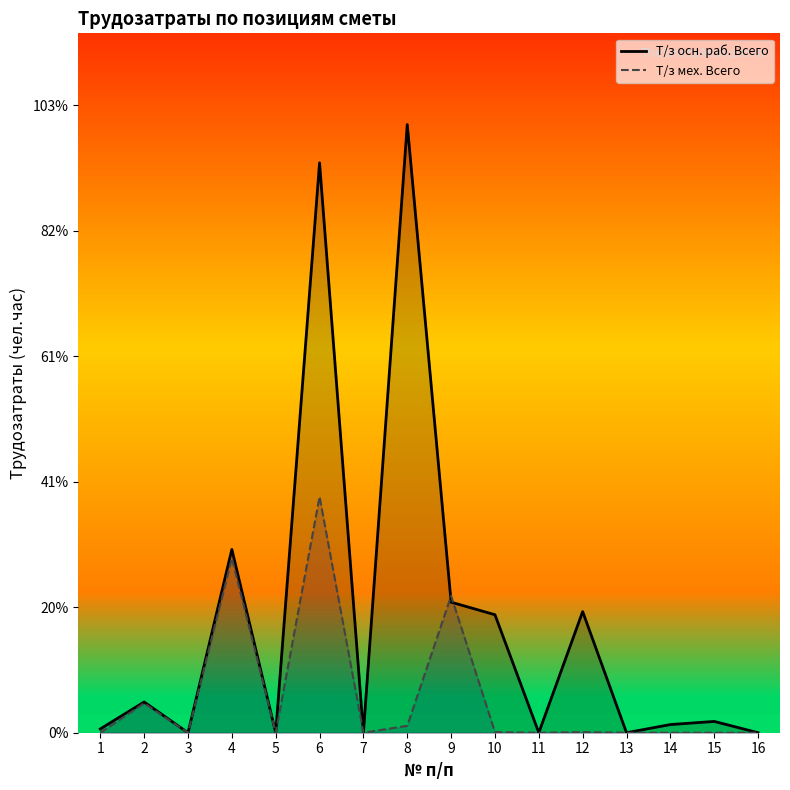

What are all the series names shown in the legend?

Т/з осн. раб. Всего, Т/з мех. Всего